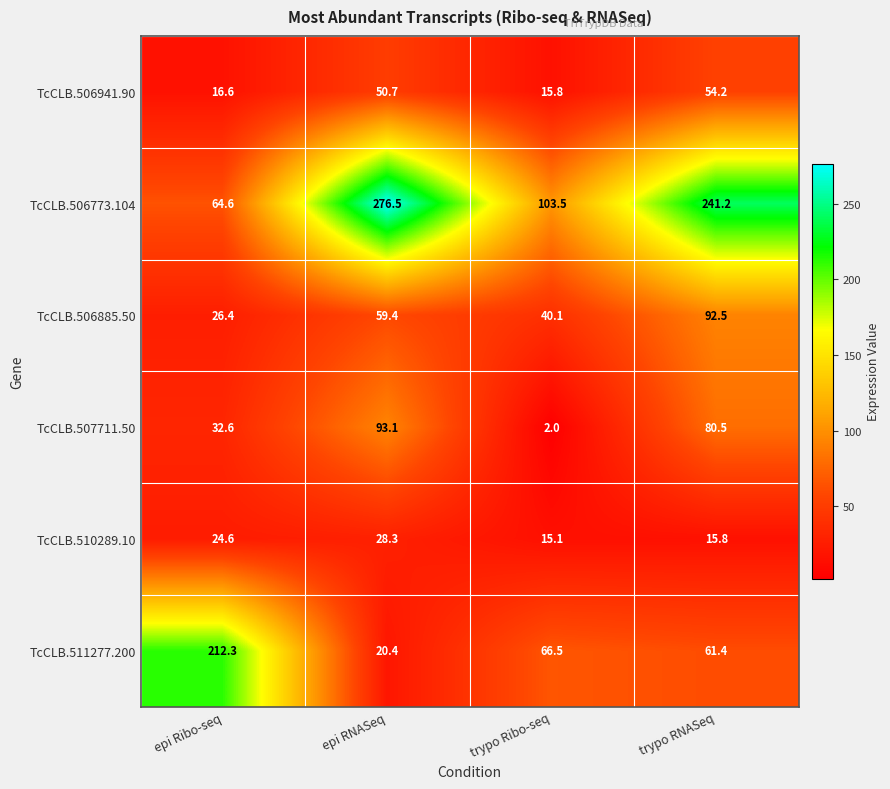

What is the sum of all TcCLB.510289.10 values?

83.8